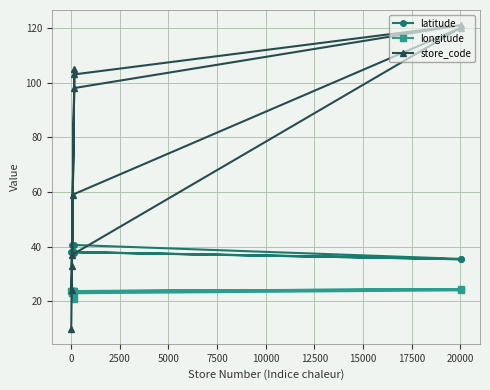

What is the lowest value of the store_code series?

10.0